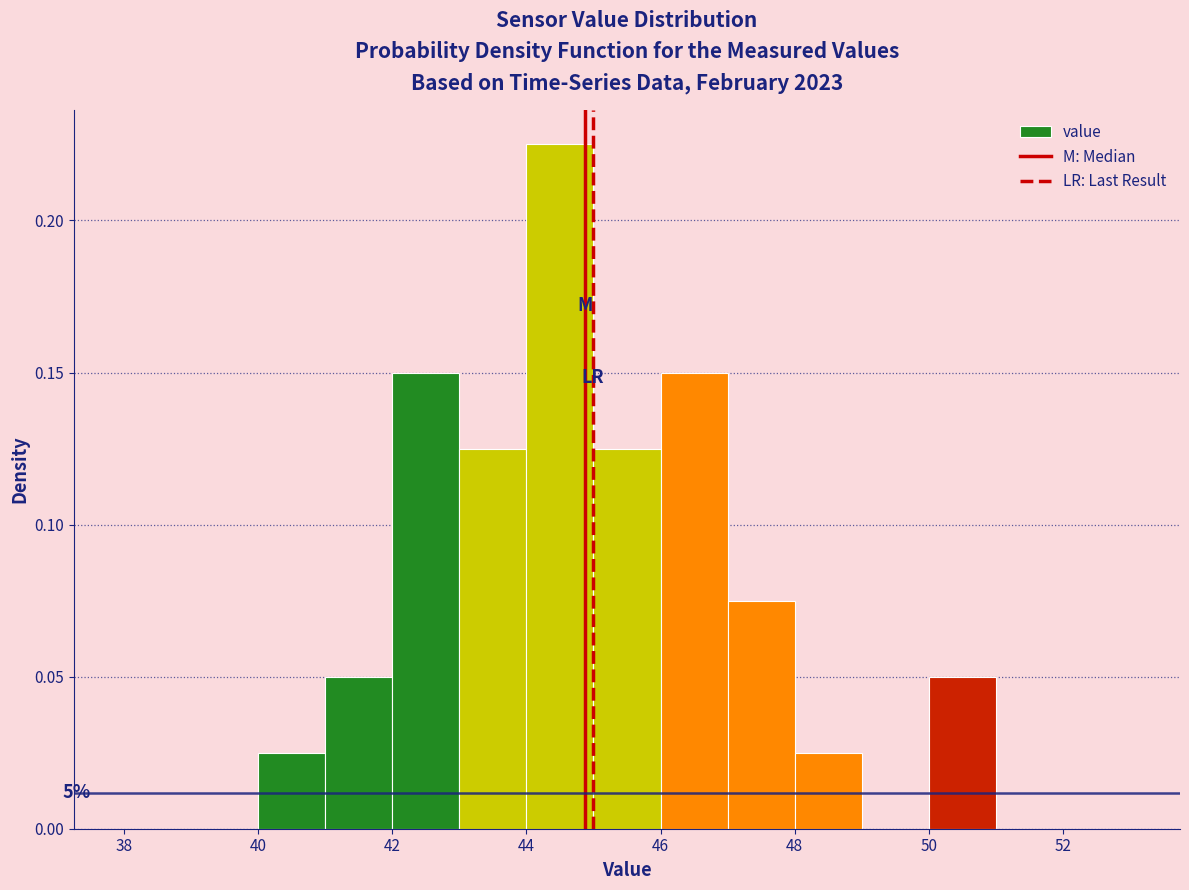

Over which range of the x-axis is the bar tallest?

44 to 45